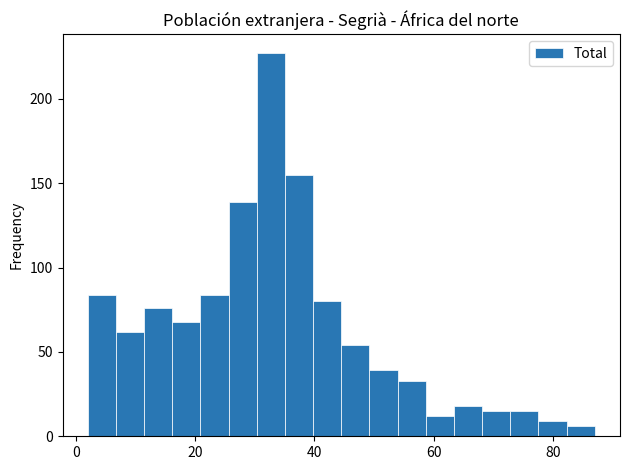

Read against the x-axis, roughly where is the centre of the tallest bar?

32